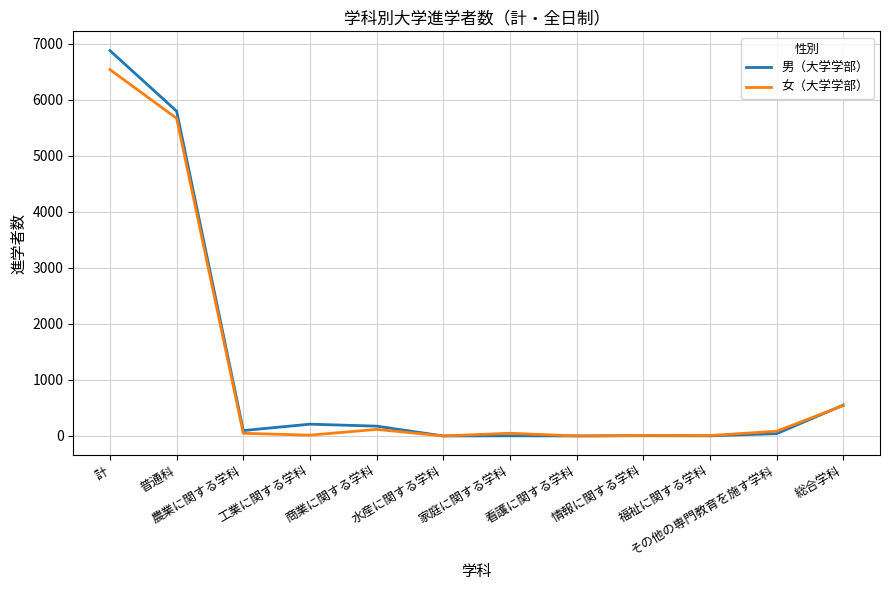

The value of 女（大学学部） at 工業に関する学科 is 14. True or false?

True